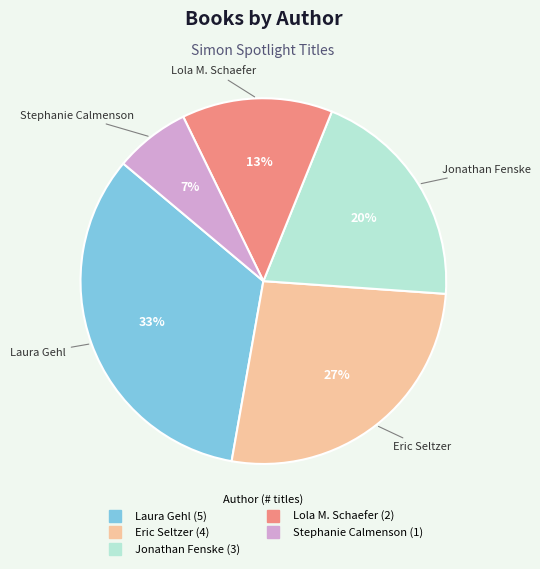

To the nearest percent, what is the average slice percentage?

20%